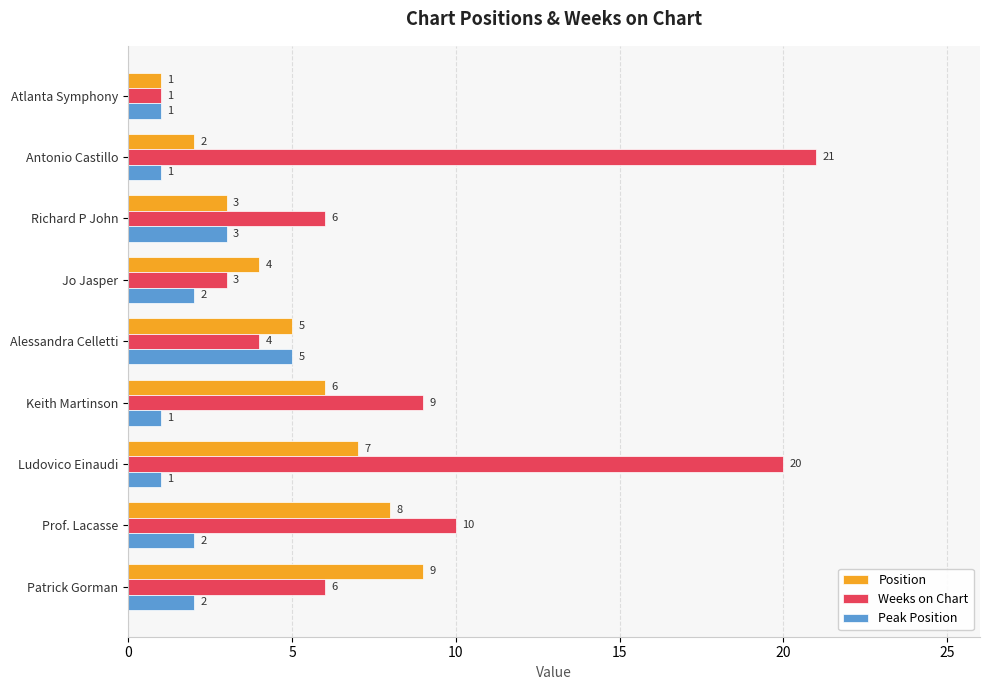

Where is Position nearest to the value 5?

Alessandra Celletti